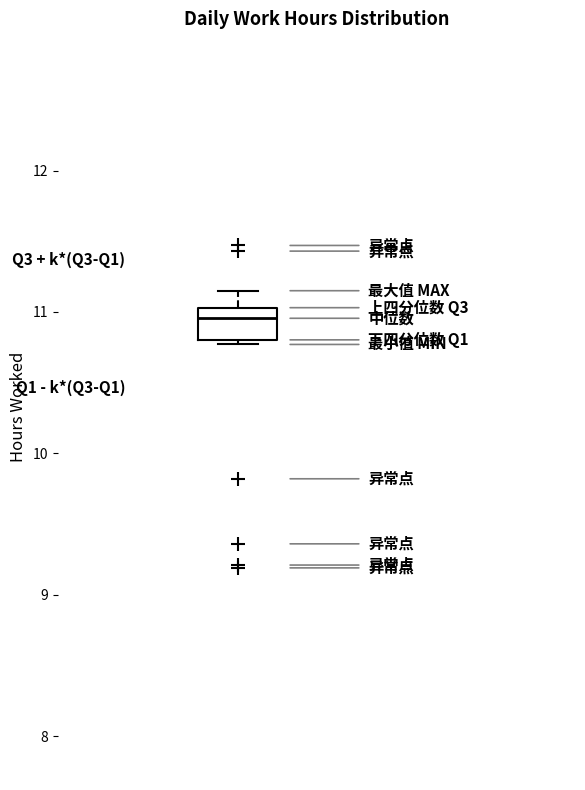

Transcribe this box plot: give where the median line is, the range the box spans, and where the two whiskers end, as read against the y-axis. The values are not printed on the chart, so give them approximately, as read against the axis.

median 11.0 (just below the box's upper edge), box 10.8 to 11.0, whiskers 10.8 (just below the box's lower edge) to 11.2